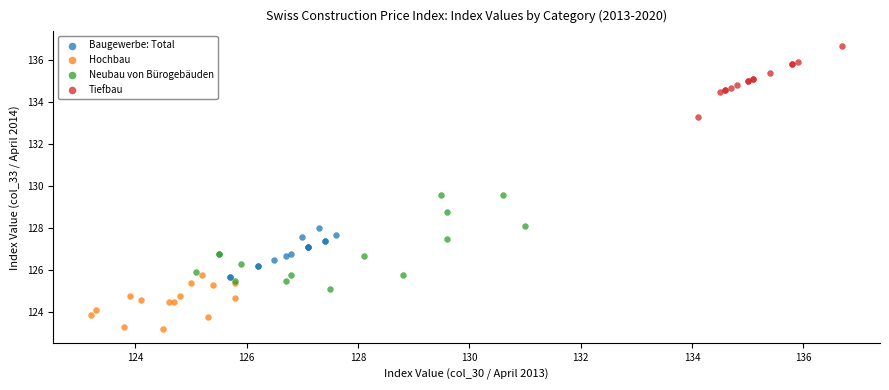

Which series has the widest spread of Y values?

Neubau von Bürogebäuden